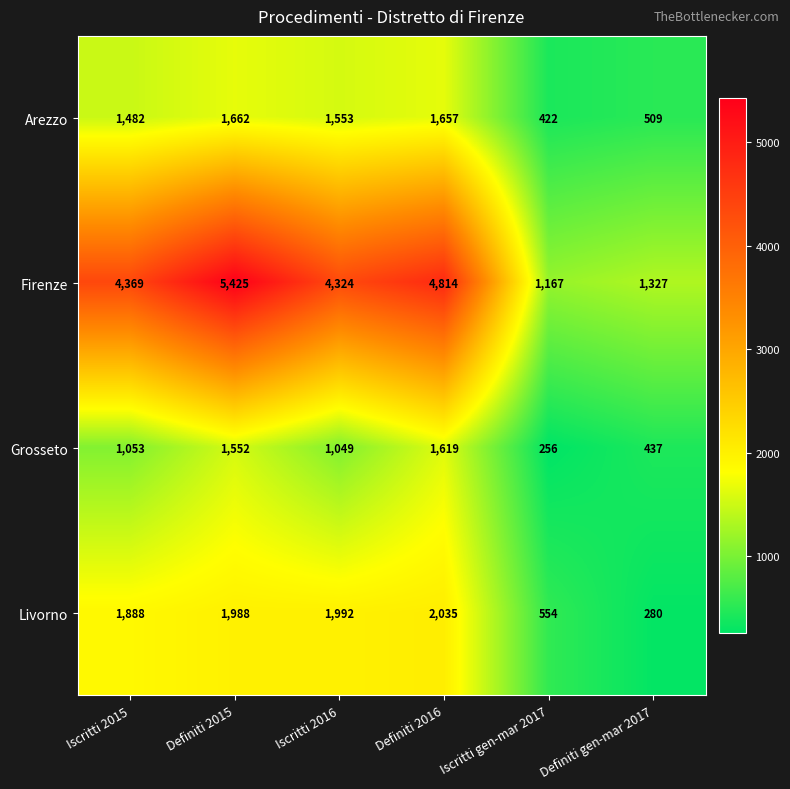

Which series has the largest range (max minus min)?

Firenze